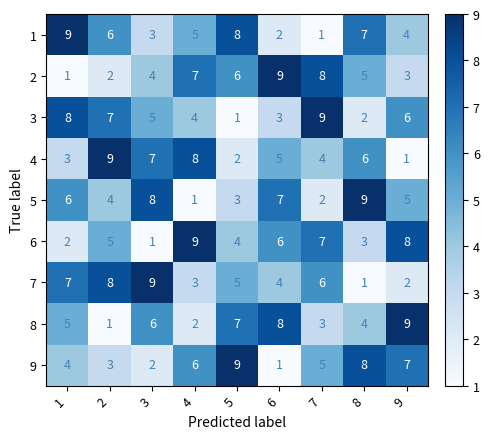

At which label is 3 closest to 5?

3